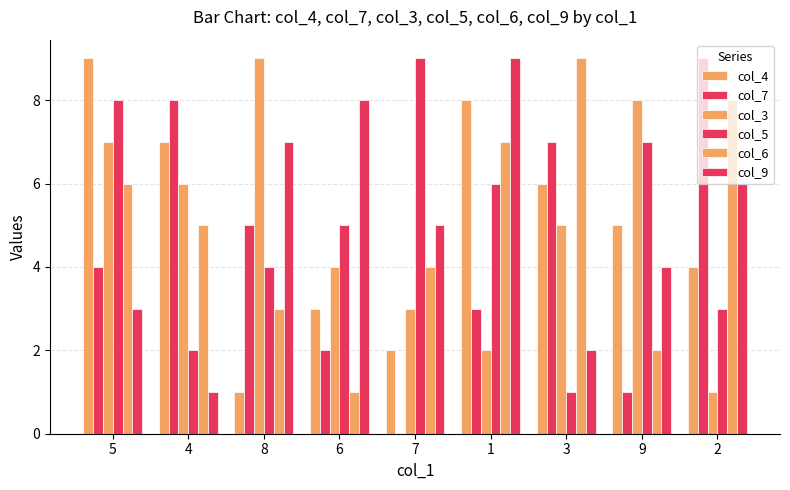

What is the difference between the col_9 values at 6 and 1?

1